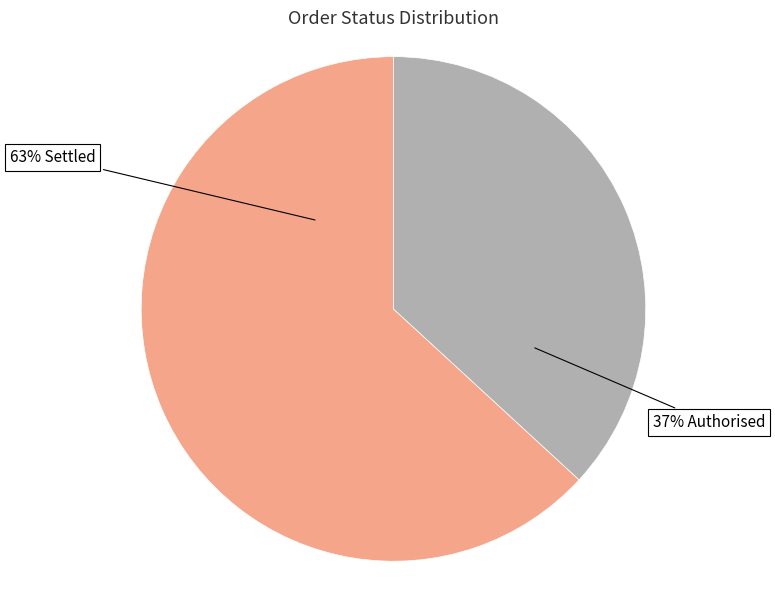

How many slices are in this pie chart?

2